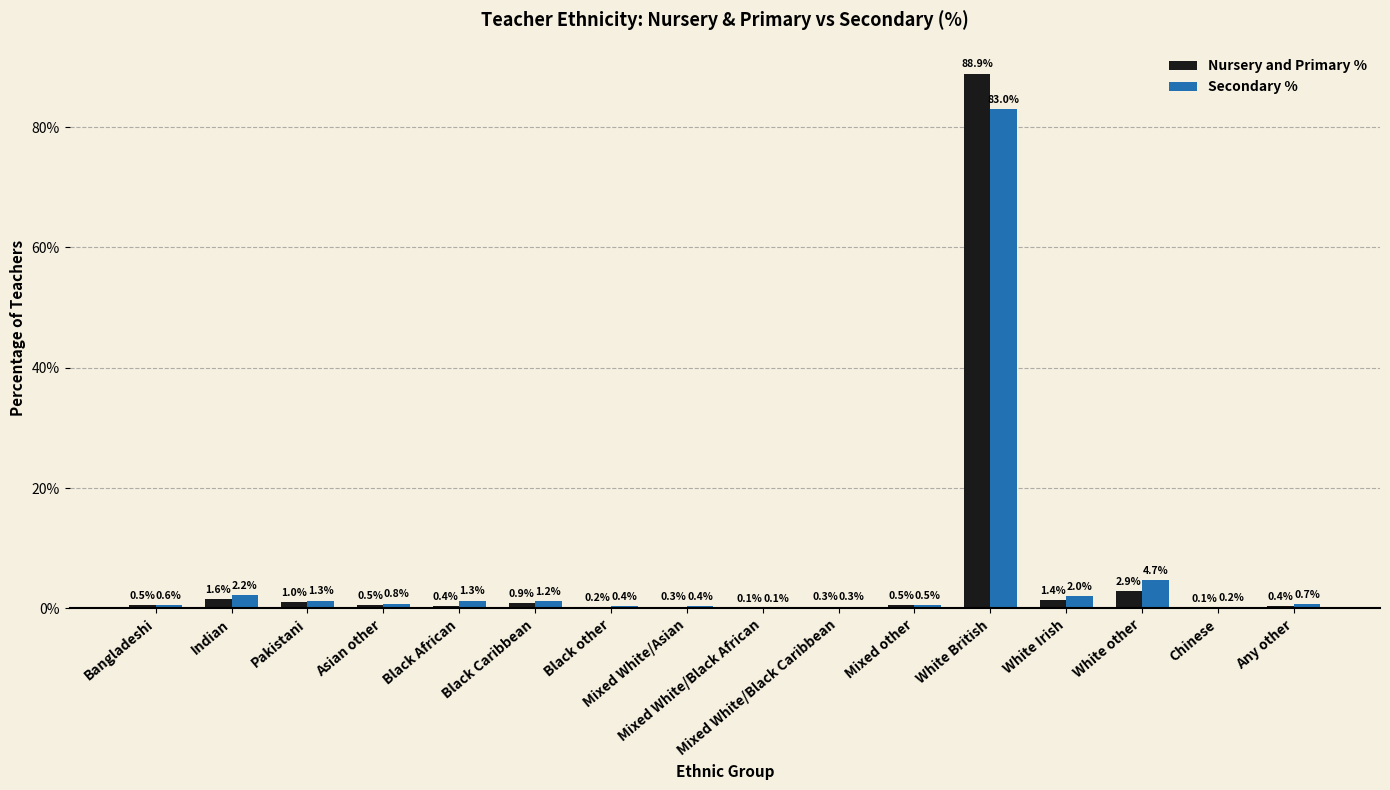

What is the spread (max minus min) of values at Black Caribbean?

0.3